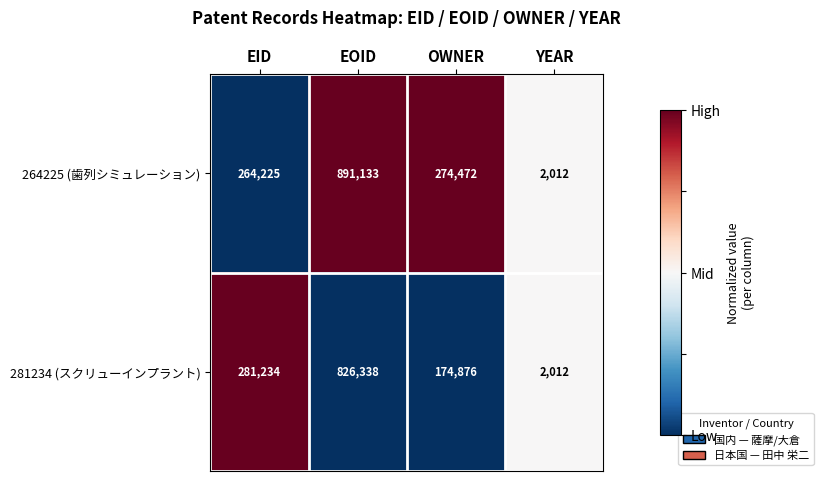

Which series changed the most between EID and YEAR?

281234 (スクリューインプラント)